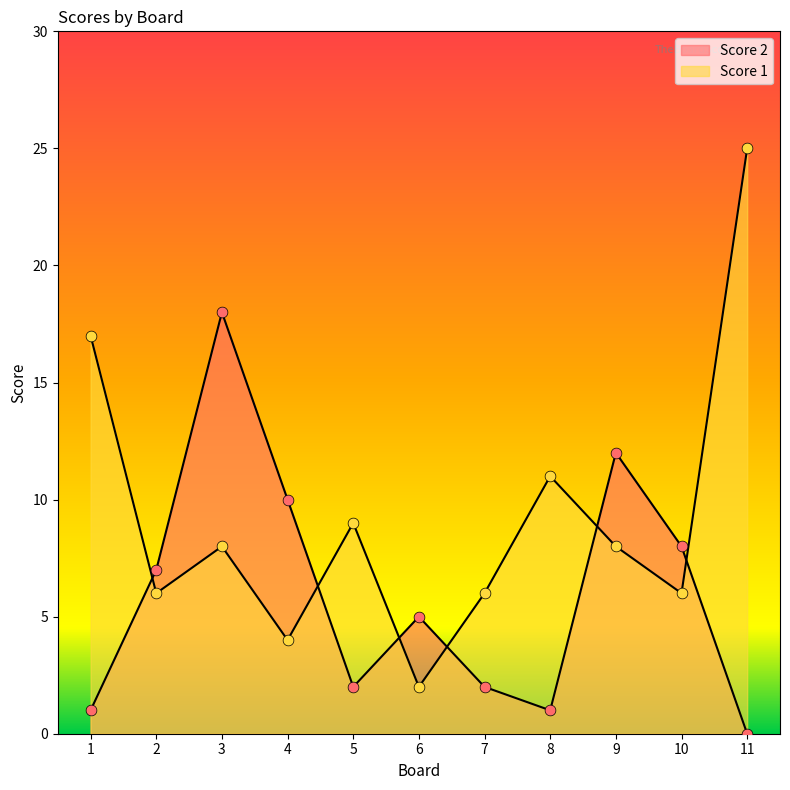

What are all the series names shown in the legend?

Score 2, Score 1